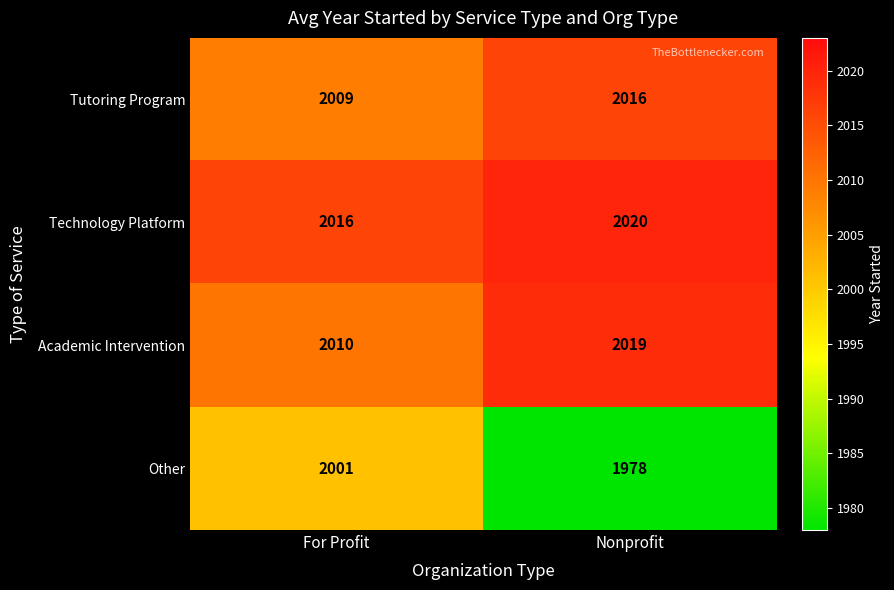

The Academic Intervention series shows 2010 at For Profit. True or false?

True